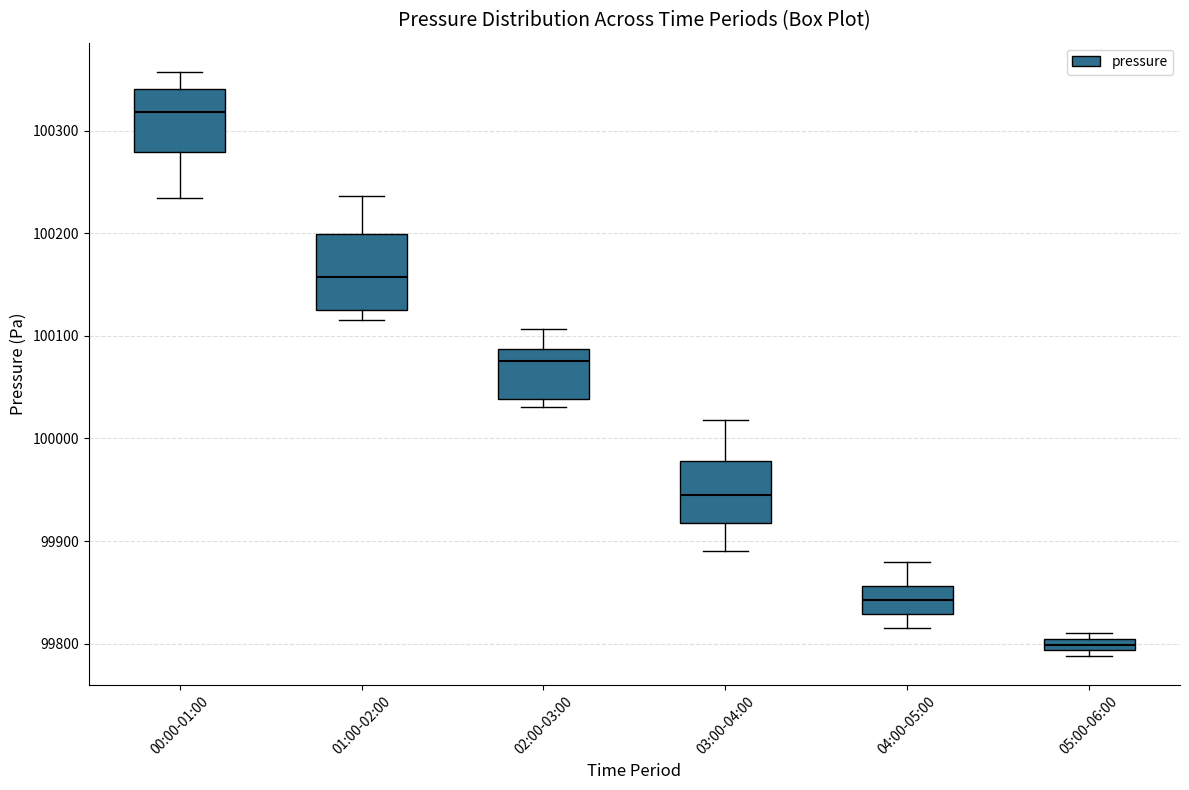

Which box has the lowest median line?

05:00-06:00